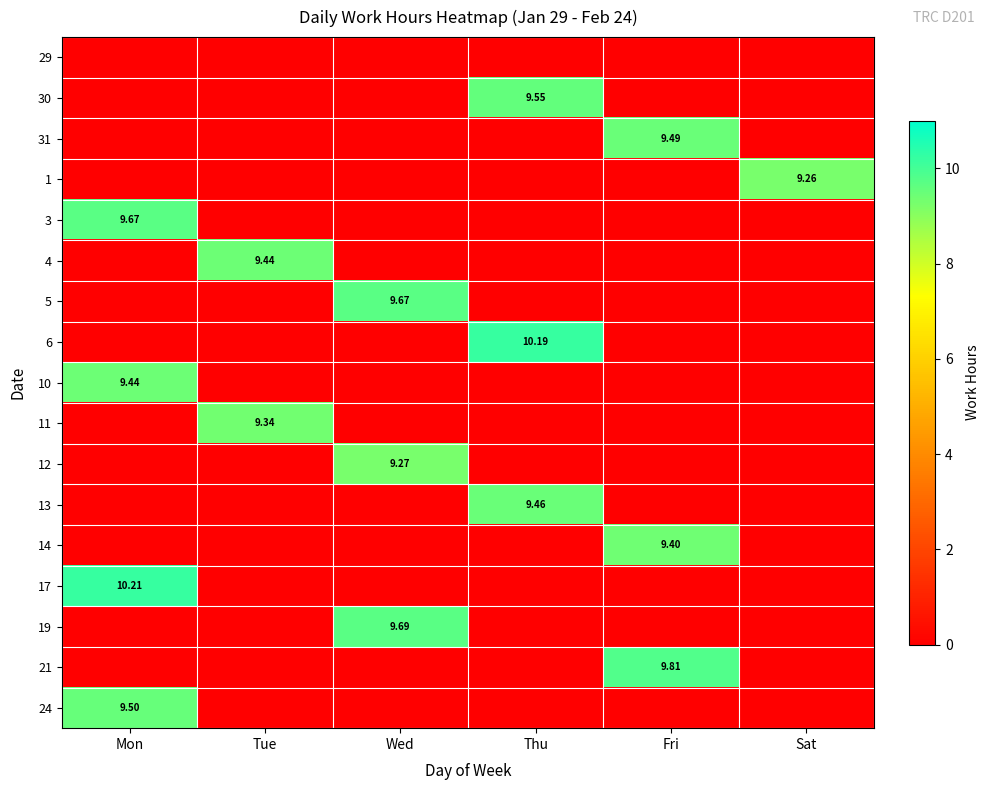

The value of 14 at Tue is 0.0. True or false?

True